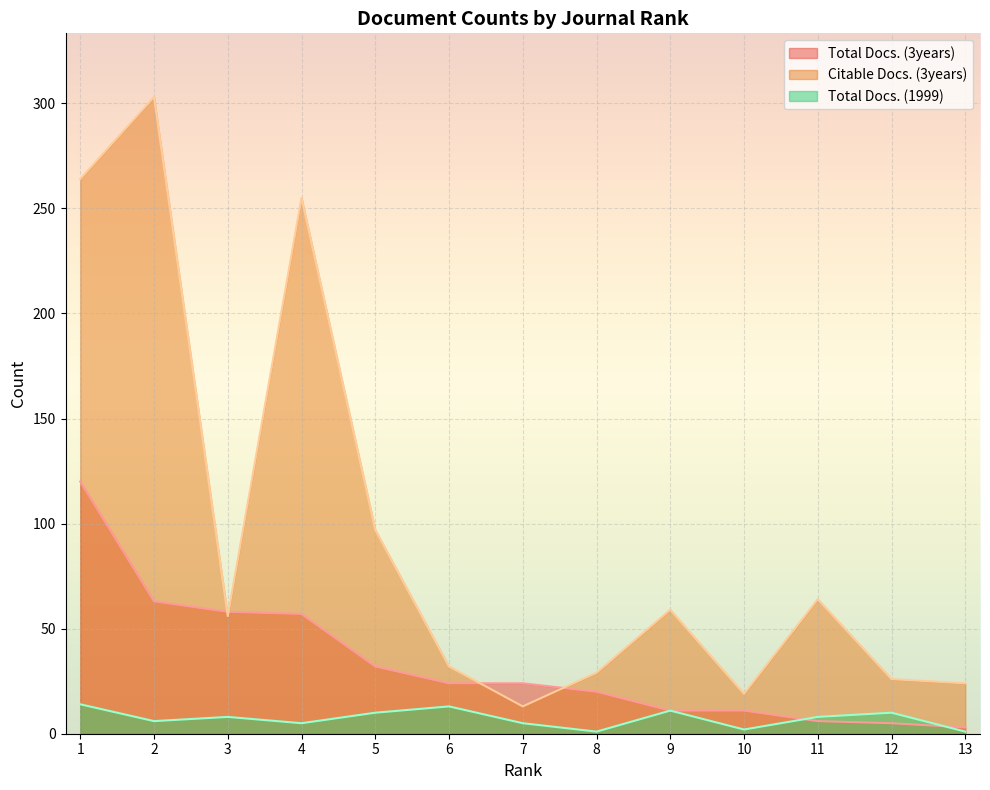

Rank the series at 4 from highest to lowest value.

Citable Docs. (3years), Total Docs. (3years), Total Docs. (1999)